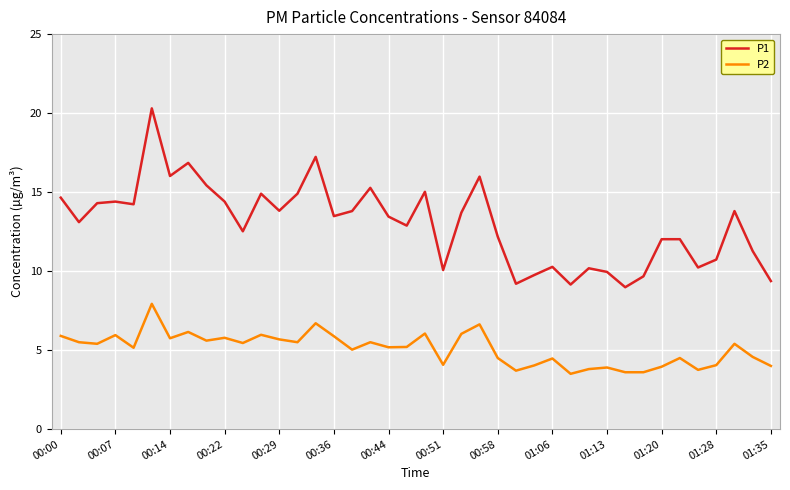

What is the difference between the maximum and minimum values in the P1 series?

11.3